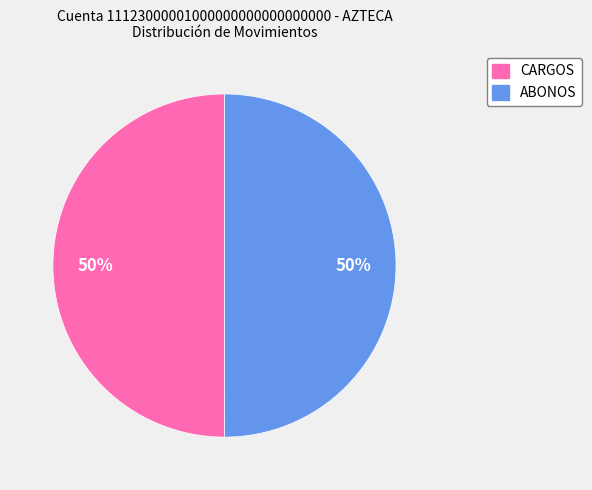

Is it true that CARGOS is 50% of the pie?

True